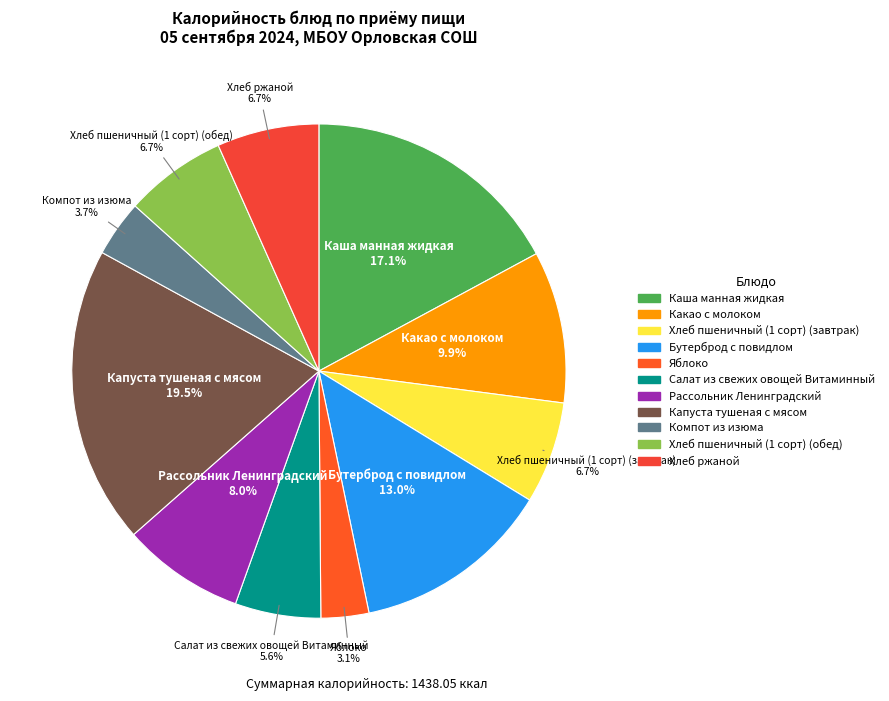

How many slices are in this pie chart?

11